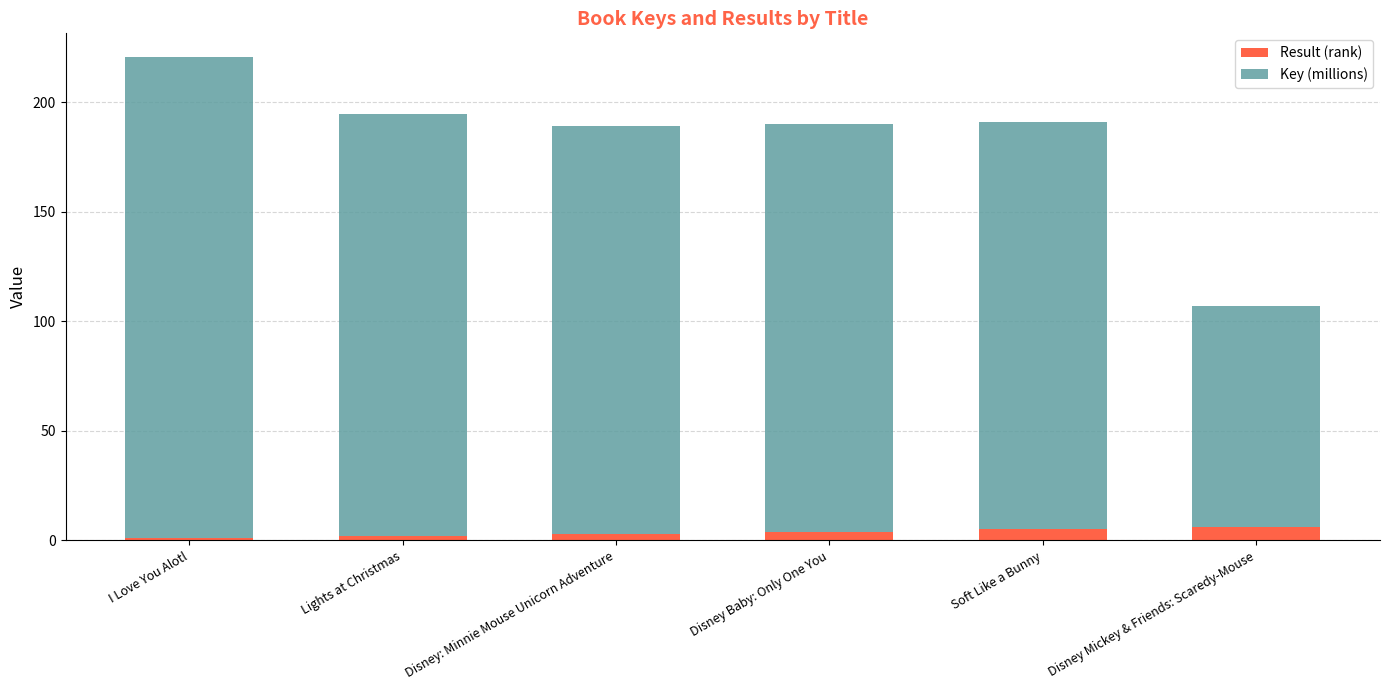

True or false: Result (rank) has a value of 6.0 at Disney Mickey & Friends: Scaredy-Mouse.

True